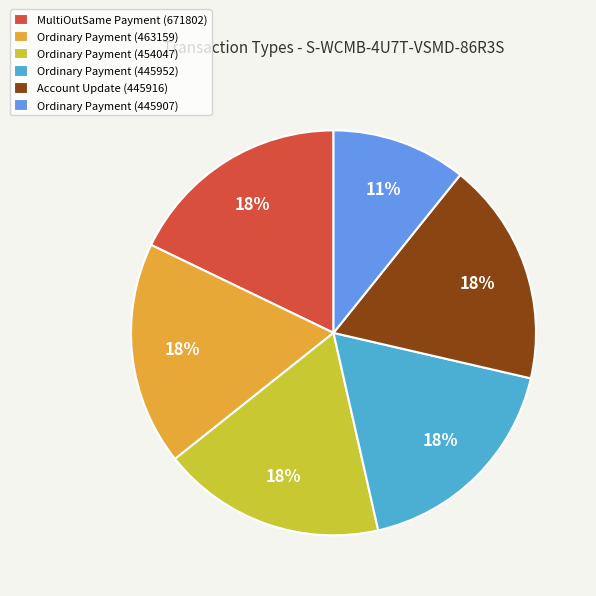

Is Account Update (445916) the majority of the pie?

No